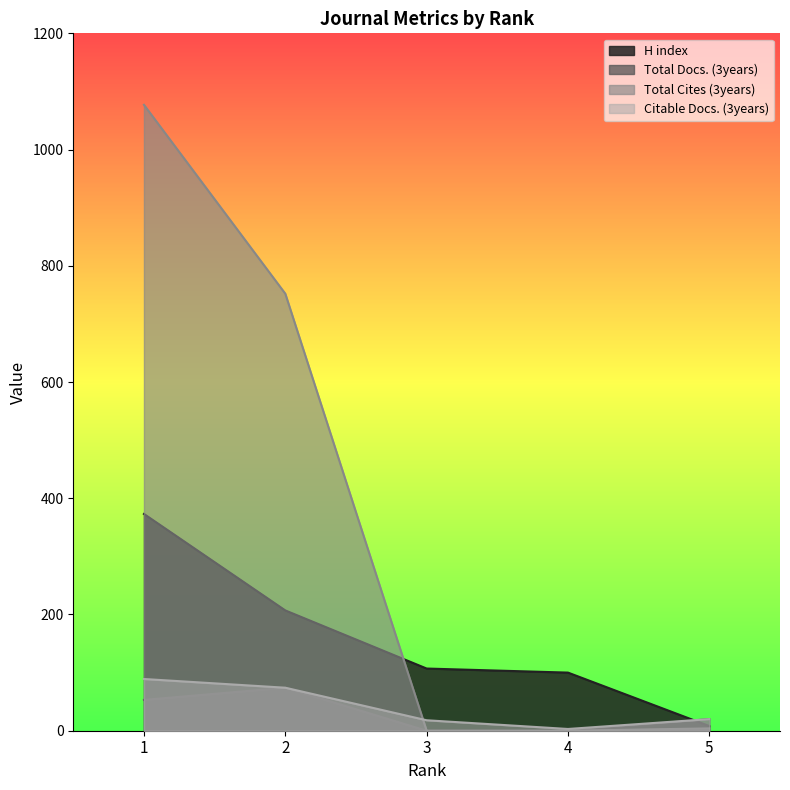

Which series has the largest total across all categories?

Total Cites (3years)